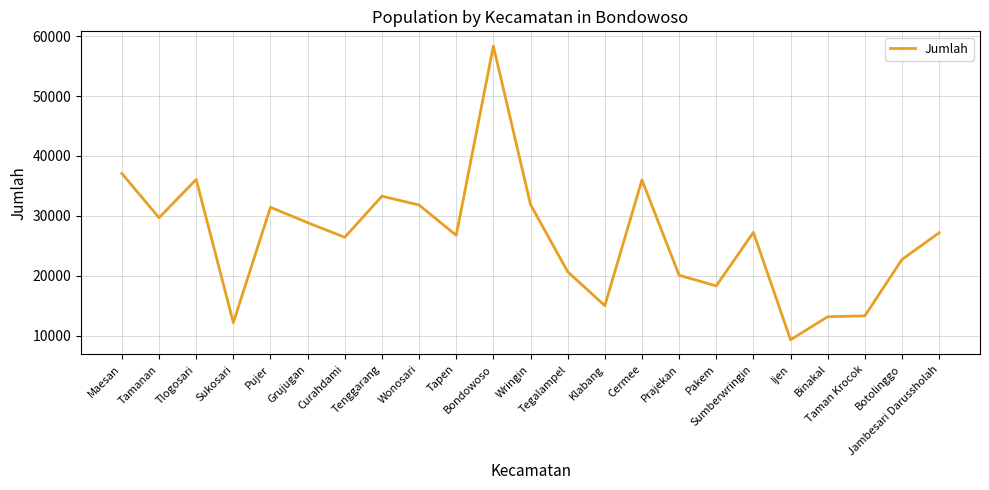

What is the difference between the maximum and minimum values?

49060